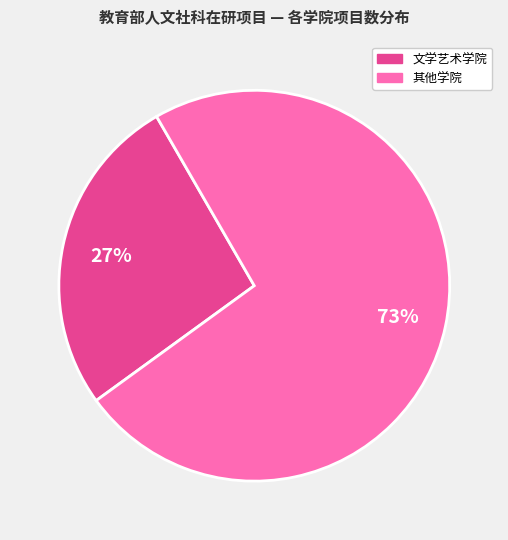

Count the number of slices in the pie.

2